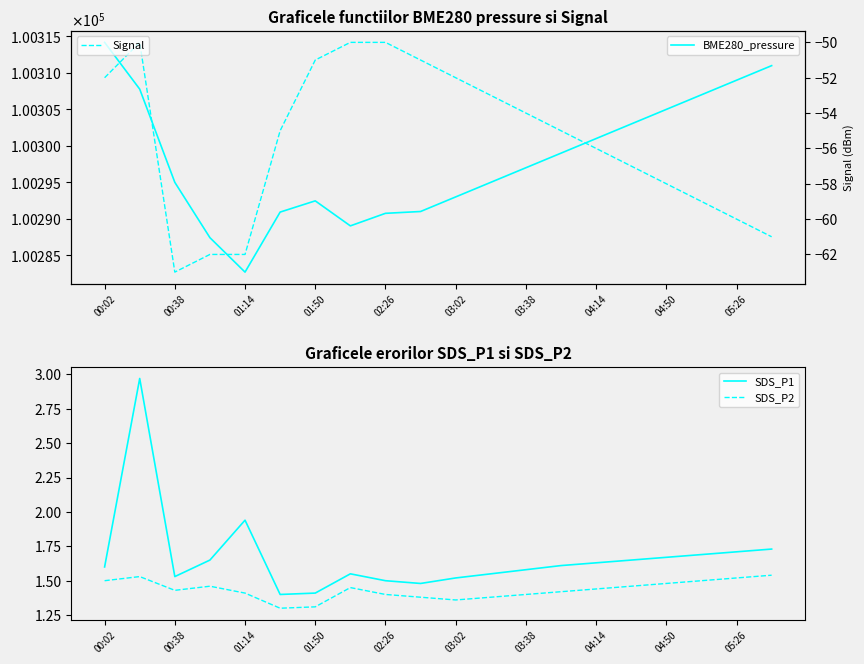

What is the highest value of the SDS_P2 series?

1.5